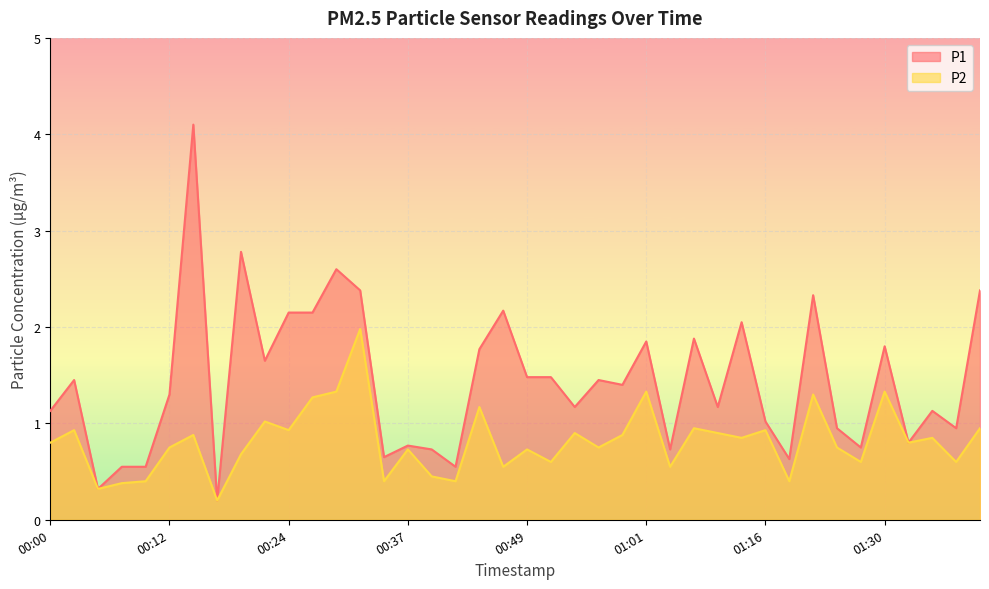

What is the sum of all P1 values?

57.4